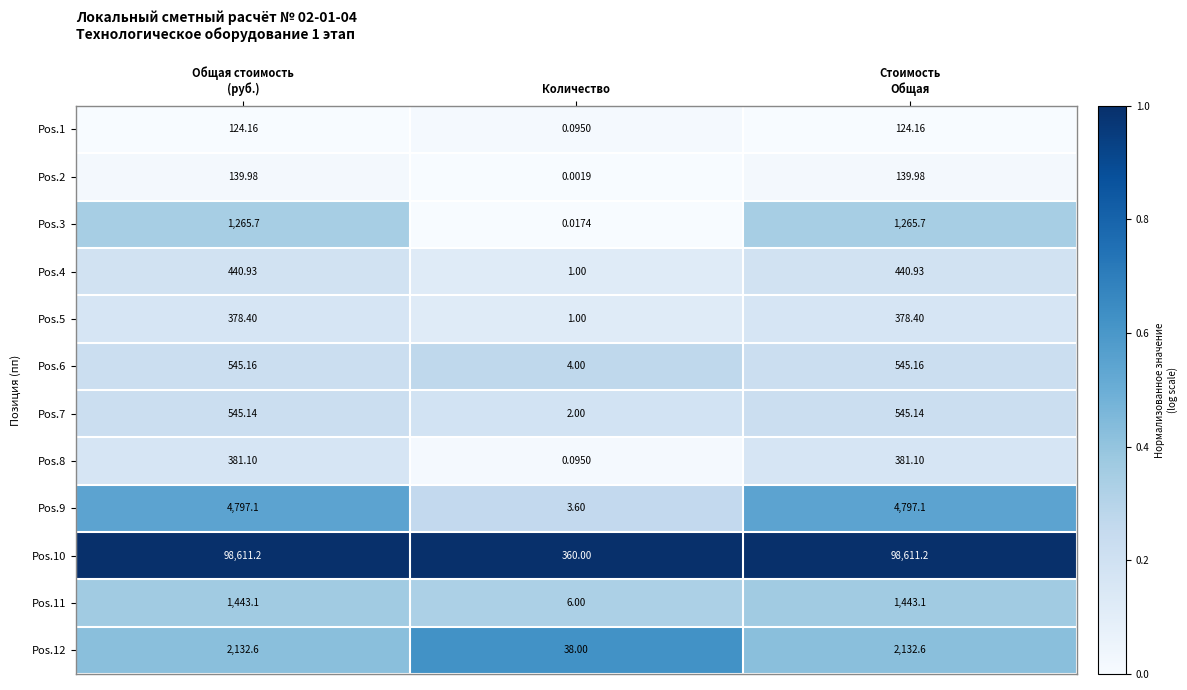

Where is Pos.3 nearest to the value 632?

Количество